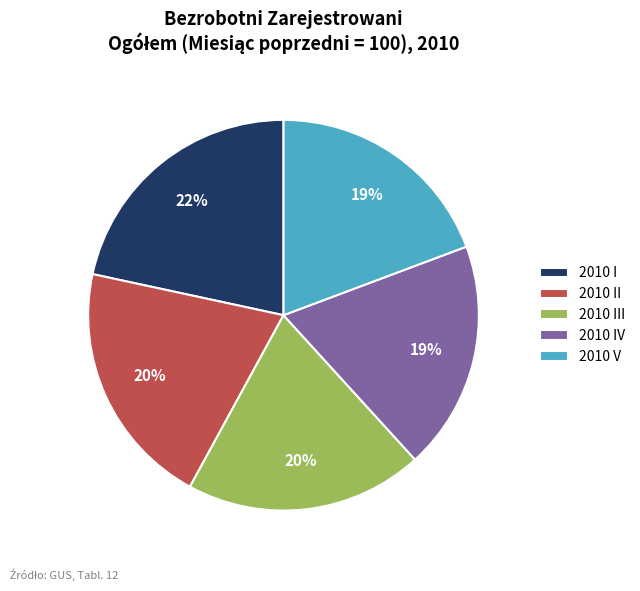

True or false: 2010 II accounts for 6% of the total.

False